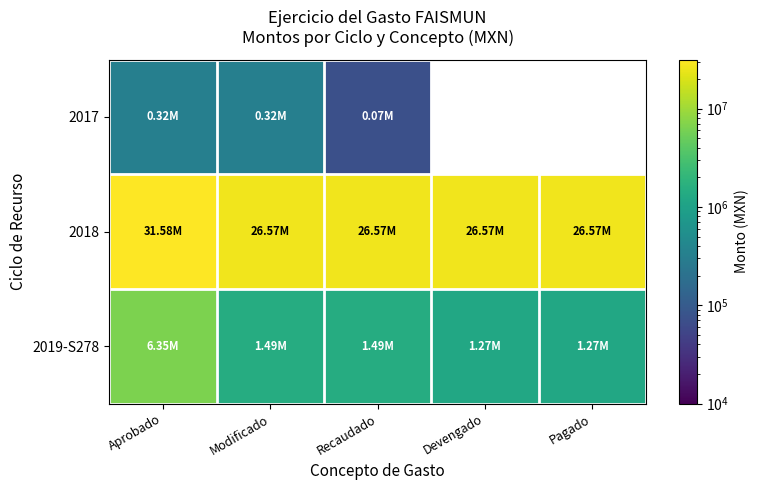

What is the sum of all 2018 values?

137860895.9